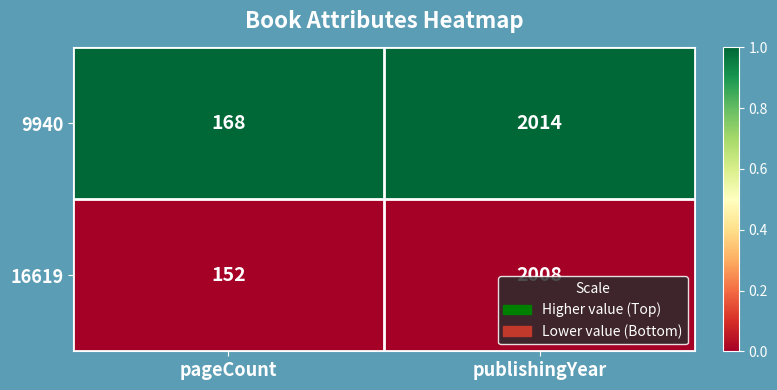

What is the difference between the highest and lowest values at pageCount?

16